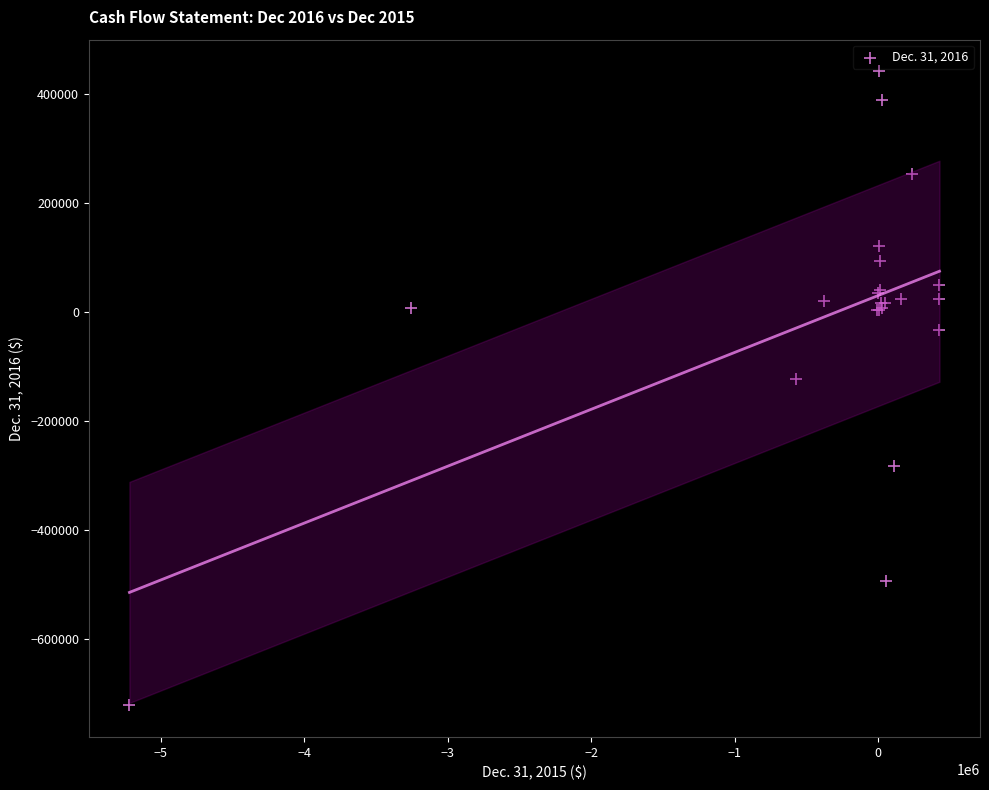

What Y value in the scatter plot is closest to -140002?

-122972